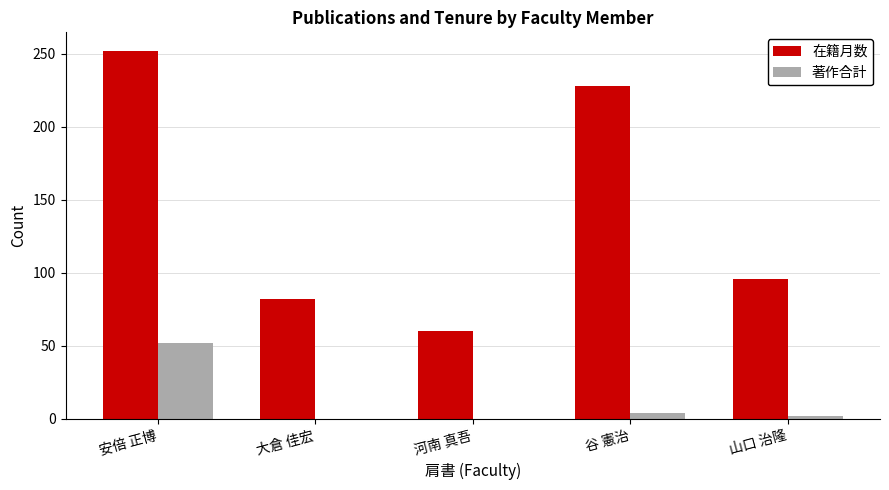

Read the 在籍月数 value at 安倍 正博.

252